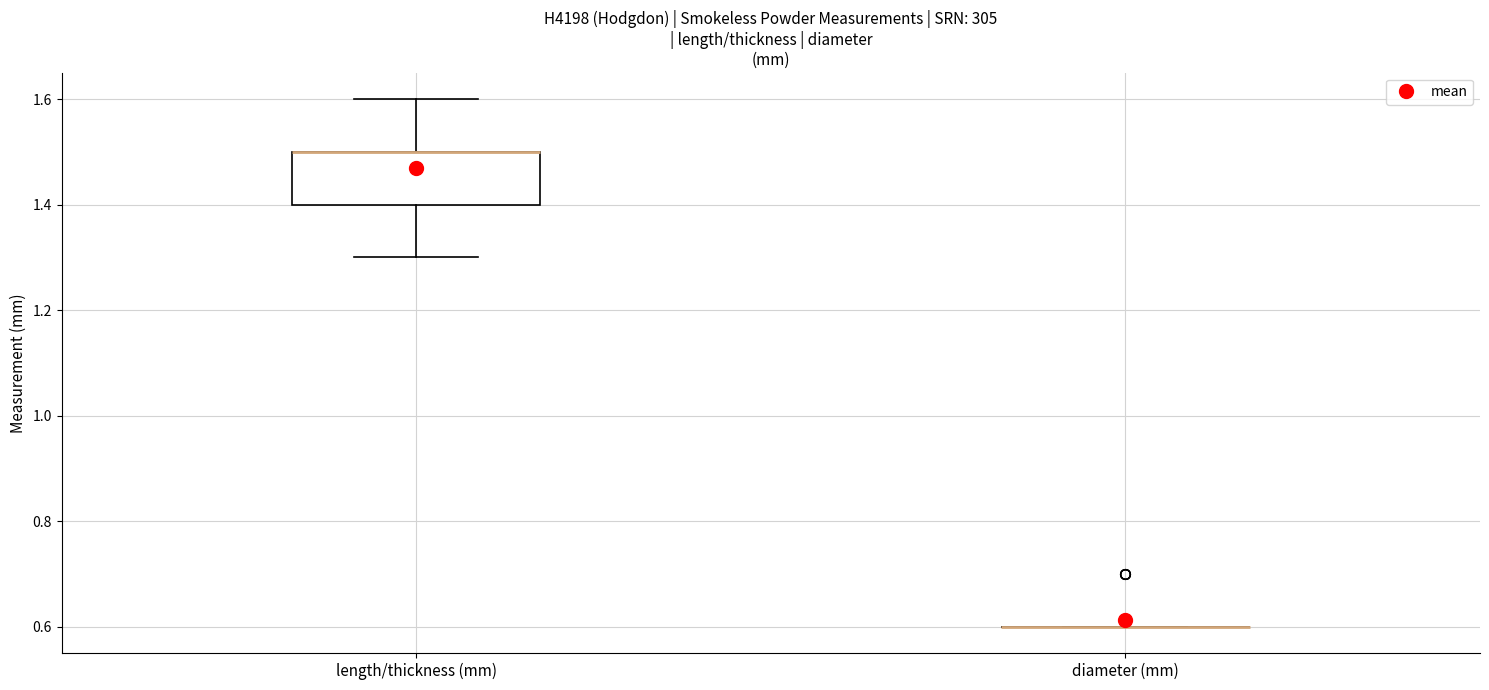

Reading left to right, read every box against the y-axis: the position of its median line, the range the box covers, and the ends of its whiskers. The values are not printed on the chart, so give them approximately, as read against the axis.

length/thickness (mm): median 1.5 (drawn on the box's upper edge), box 1.4 to 1.5, whiskers 1.3 to 1.6
diameter (mm): box collapsed to a line at 0.6, whiskers 0.6 to 0.6